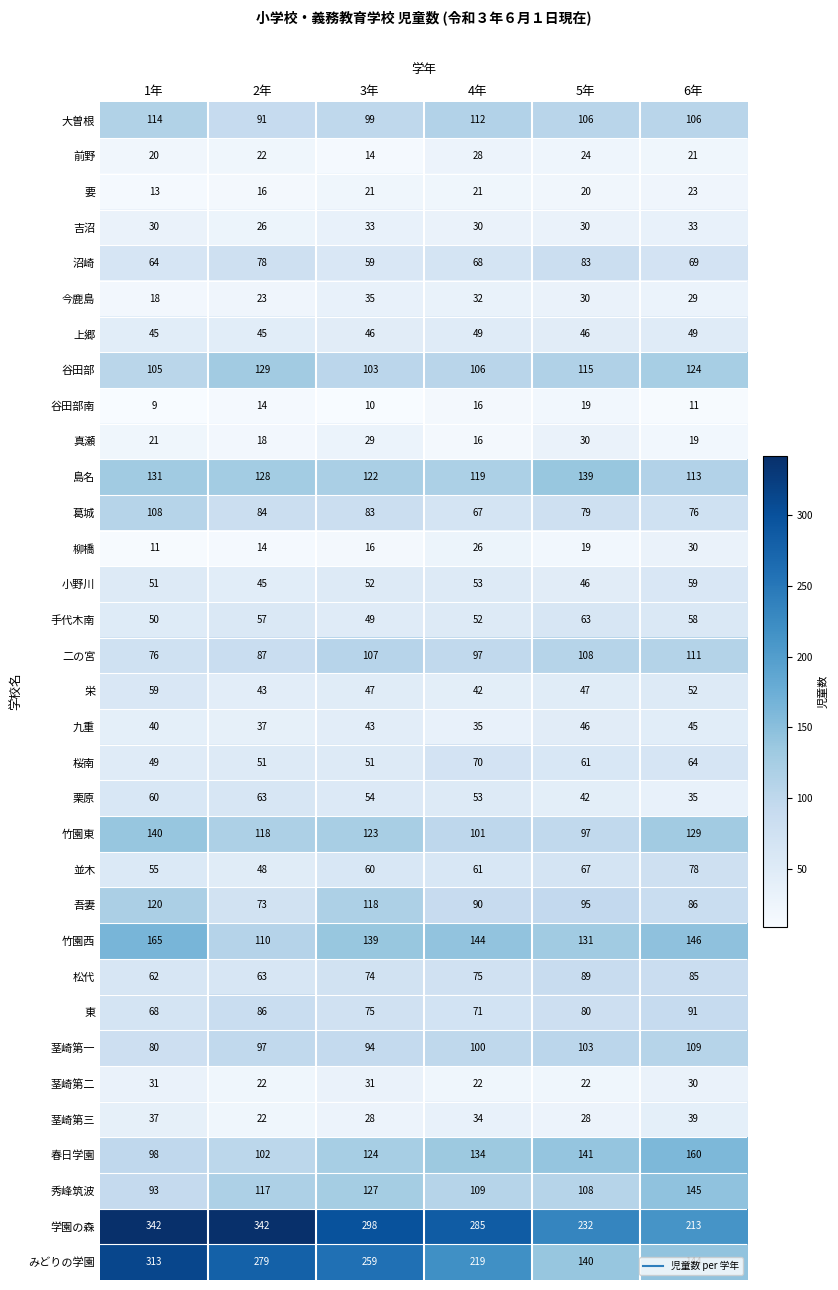

Which series has the widest spread of values?

みどりの学園